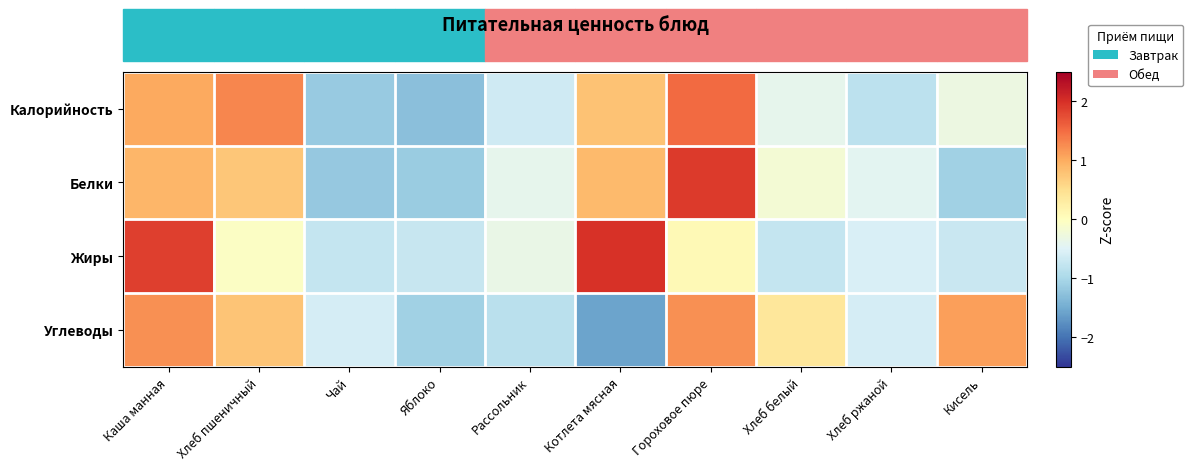

Reading left to right, extract all data points from this chart.

Калорийность: Каша манная=1.0	Хлеб пшеничный=1.3	Чай=-1.2	Яблоко=-1.3	Рассольник=-0.6	Котлета мясная=0.8	Гороховое пюре=1.5	Хлеб белый=-0.4	Хлеб ржаной=-0.8	Кисель=-0.3
Белки: Каша манная=0.9	Хлеб пшеничный=0.8	Чай=-1.2	Яблоко=-1.1	Рассольник=-0.4	Котлета мясная=0.9	Гороховое пюре=1.9	Хлеб белый=-0.2	Хлеб ржаной=-0.4	Кисель=-1.1
Жиры: Каша манная=1.9	Хлеб пшеничный=-0.0	Чай=-0.8	Яблоко=-0.7	Рассольник=-0.3	Котлета мясная=2.0	Гороховое пюре=0.1	Хлеб белый=-0.8	Хлеб ржаной=-0.6	Кисель=-0.7
Углеводы: Каша манная=1.2	Хлеб пшеничный=0.8	Чай=-0.6	Яблоко=-1.1	Рассольник=-0.8	Котлета мясная=-1.6	Гороховое пюре=1.2	Хлеб белый=0.4	Хлеб ржаной=-0.6	Кисель=1.1